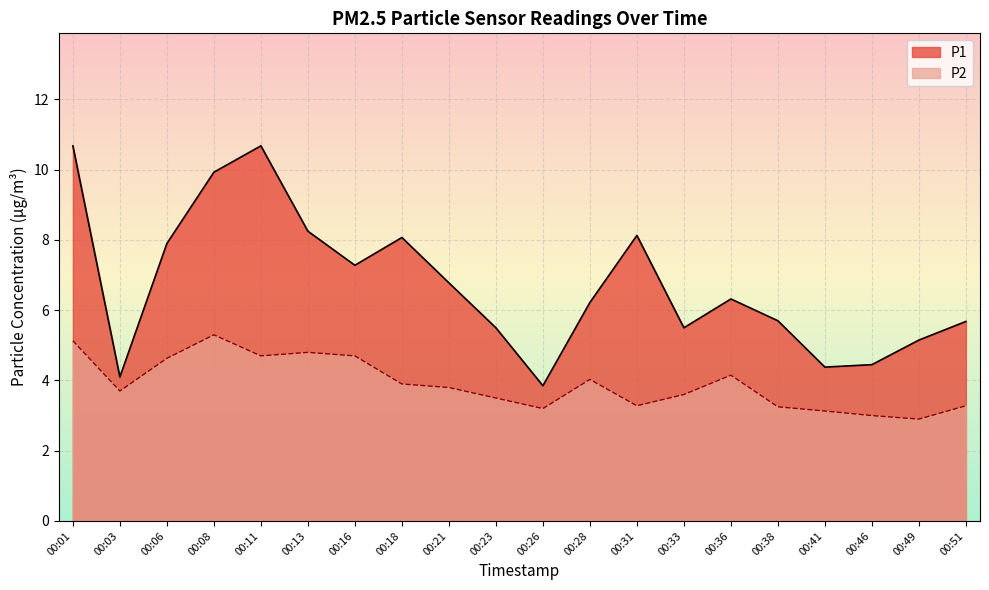

Which series has the largest range (max minus min)?

P1